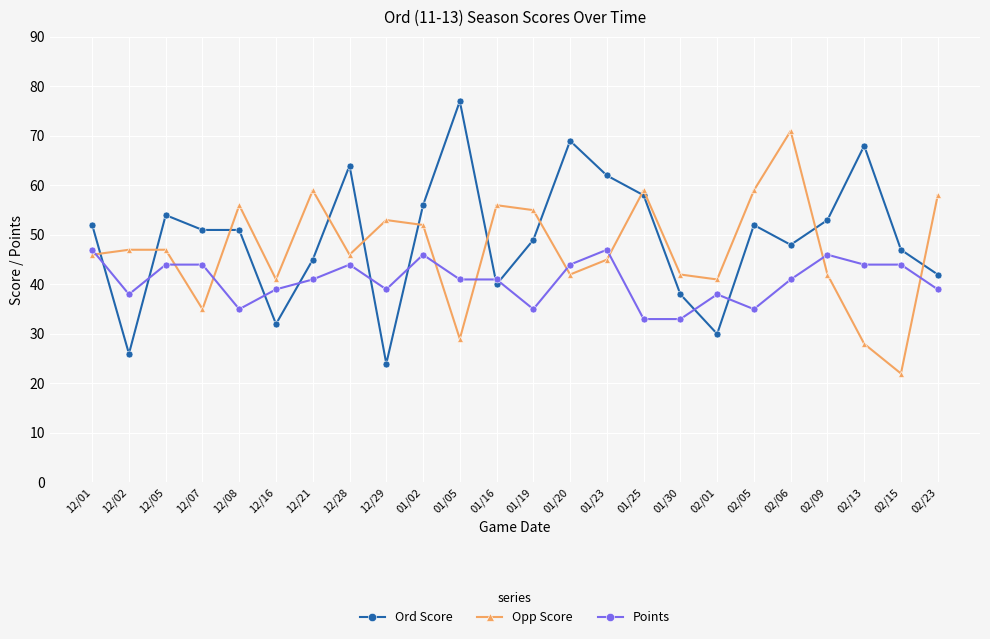

Between 12/05 and 12/21, which series saw the biggest shift?

Opp Score